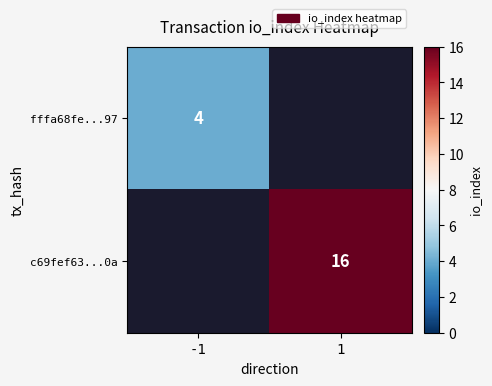

Is the value of c69fef63...0a at 1 greater than the value of fffa68fe...97 at -1?

Yes